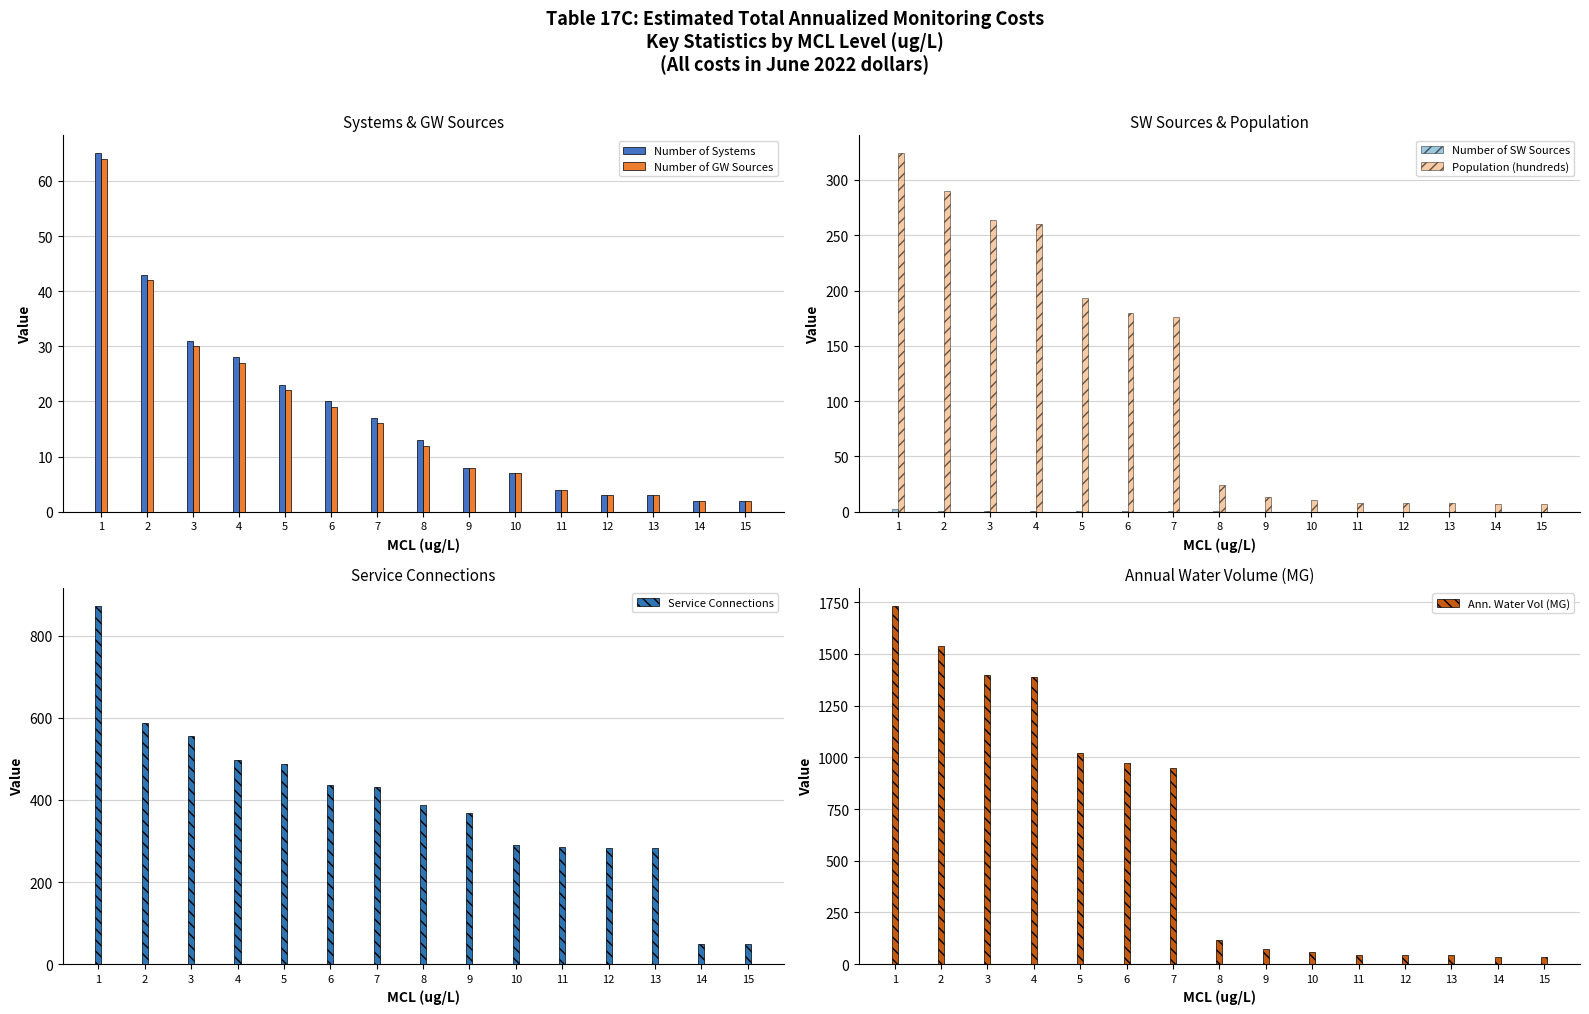

Which category has the highest value in the Number of SW Sources series?

1